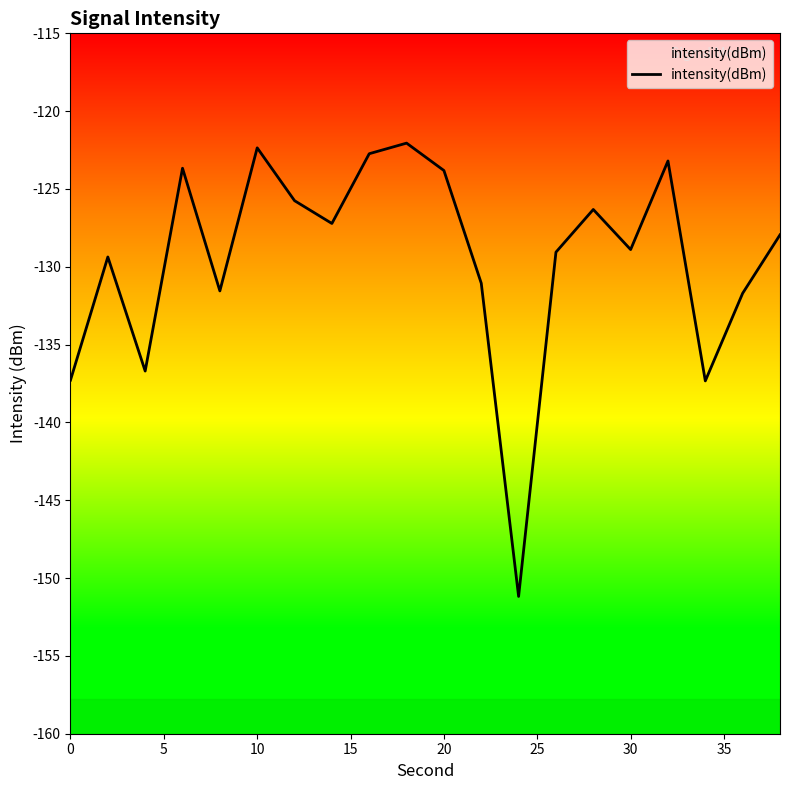

What is the greatest value displayed?

-122.1